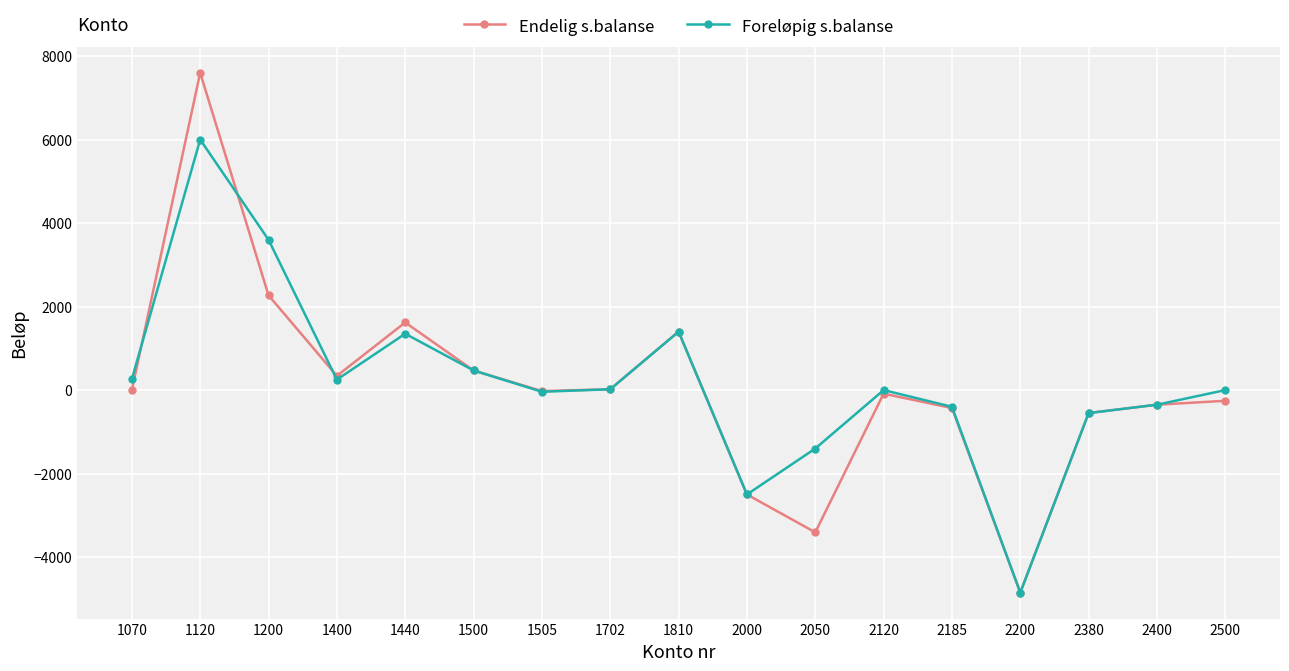

At which category does the chart reach its peak across all series?

1120